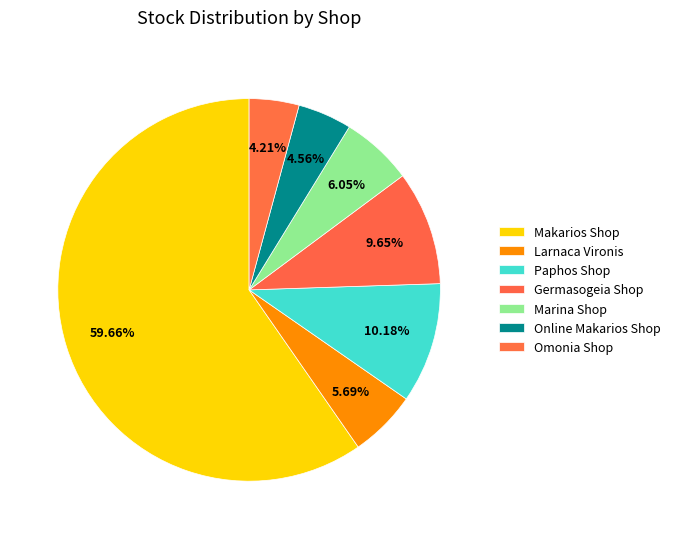

Approximately how many times larger is the value at Germasogeia Shop compared to Online Makarios Shop?

2.1